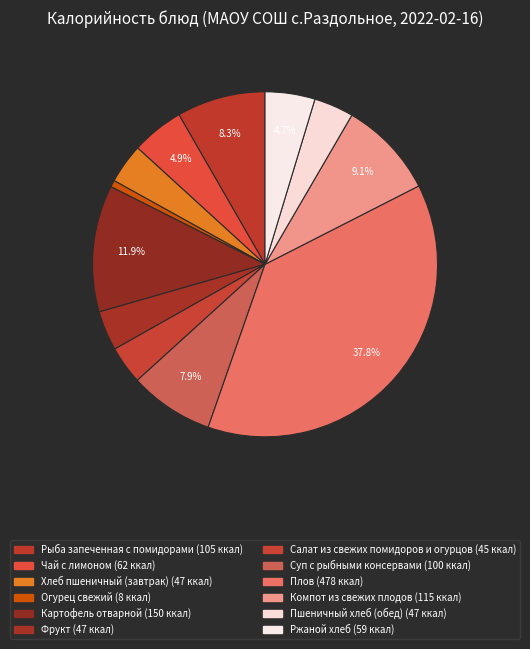

To the nearest percent, what portion does Пшеничный хлеб (обед) represent?

4%